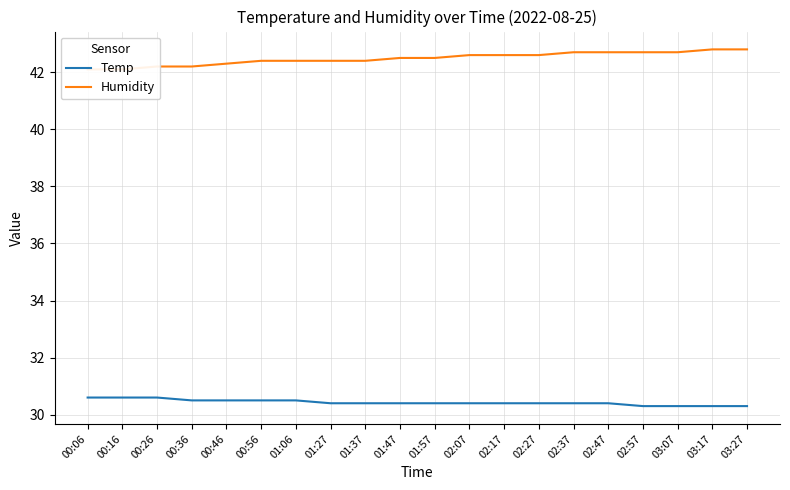

Reading right to left, list all the values displayed in this chart.

Temp: 30.3	30.3	30.3	30.3	30.4	30.4	30.4	30.4	30.4	30.4	30.4	30.4	30.4	30.5	30.5	30.5	30.5	30.6	30.6	30.6
Humidity: 42.8	42.8	42.7	42.7	42.7	42.7	42.6	42.6	42.6	42.5	42.5	42.4	42.4	42.4	42.4	42.3	42.2	42.2	42.1	42.1